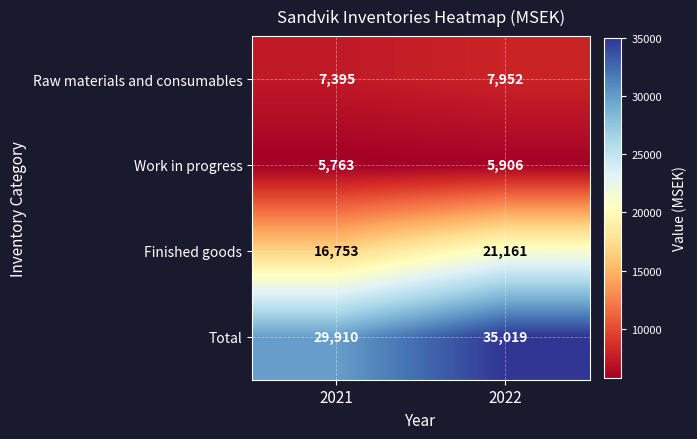

How many series are shown in this chart?

4